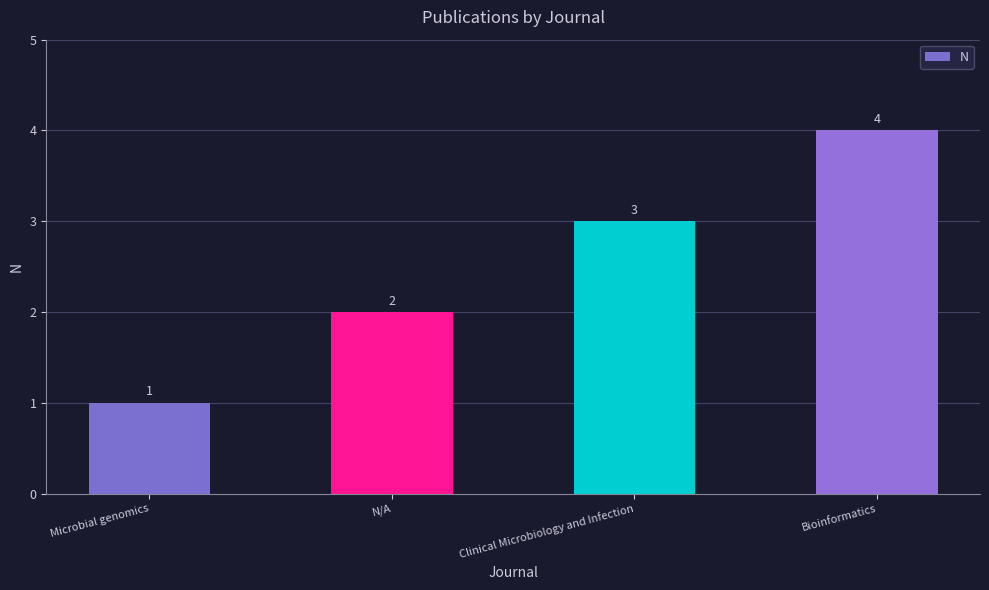

What is the sum of the values at N/A and Clinical Microbiology and Infection?

5